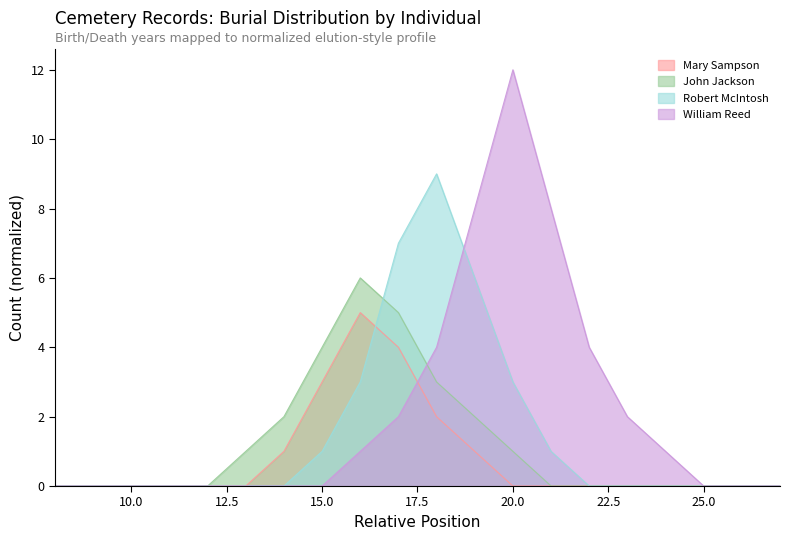

What are all the series names shown in the legend?

Mary Sampson, John Jackson, Robert McIntosh, William Reed